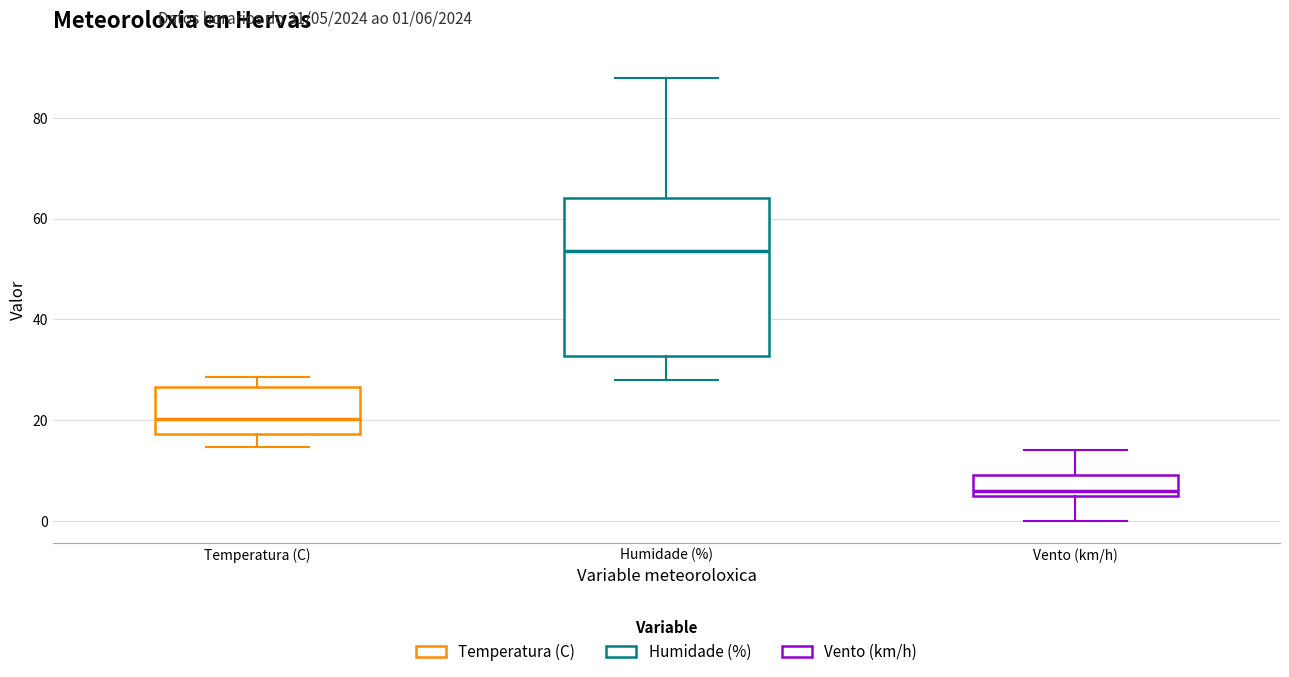

Reading left to right, transcribe this box plot: for each box, give where its median line is, the range the box spans, and where its two whiskers end, as read against the y-axis. The values are not printed on the chart, so give them approximately, as read against the axis.

Temperatura (C): median 20, box 18 to 26, whiskers 14 to 28
Humidade (%): median 54, box 32 to 64, whiskers 28 to 88
Vento (km/h): median 6 (just above the box's lower edge), box 6 to 10, whiskers 0 to 14